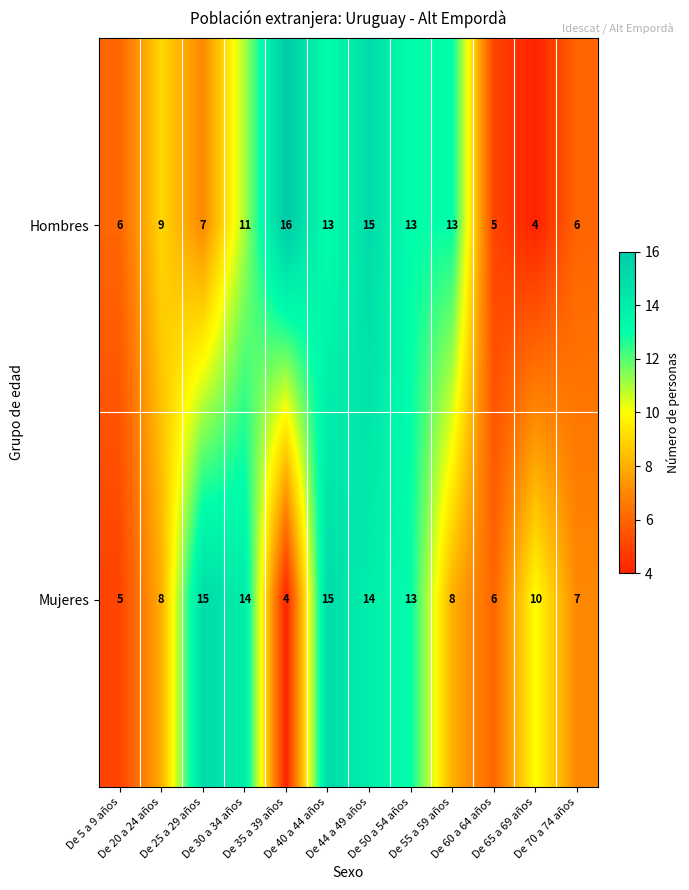

List the series in order of their peak value, highest first.

Hombres, Mujeres